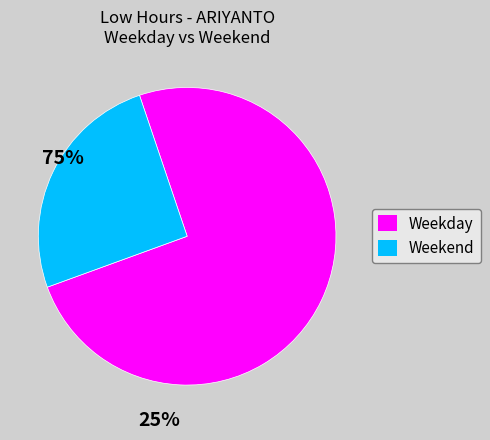

Does any single category account for the majority?

Yes